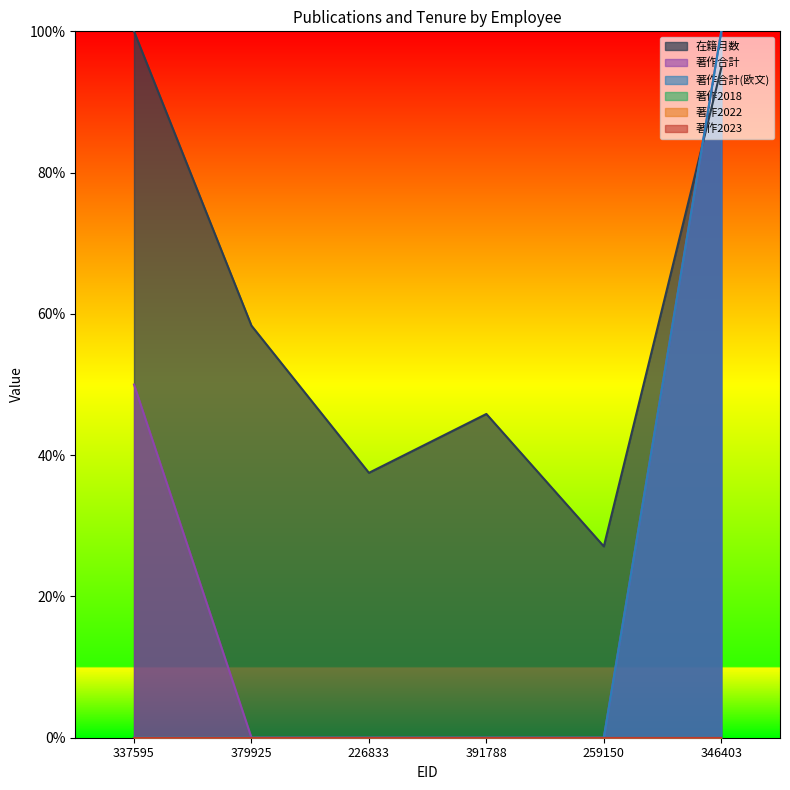

What is the total value across all series at 337595?

150.0